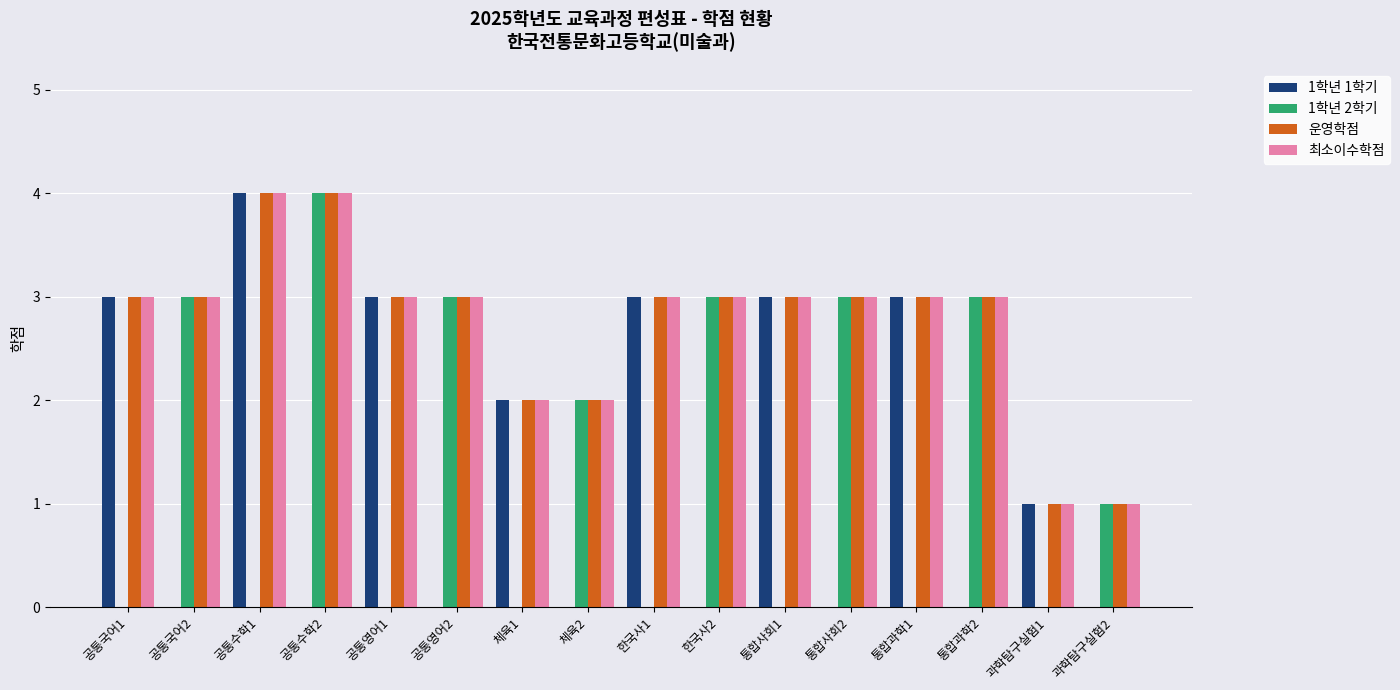

Count the number of data series in this chart.

4